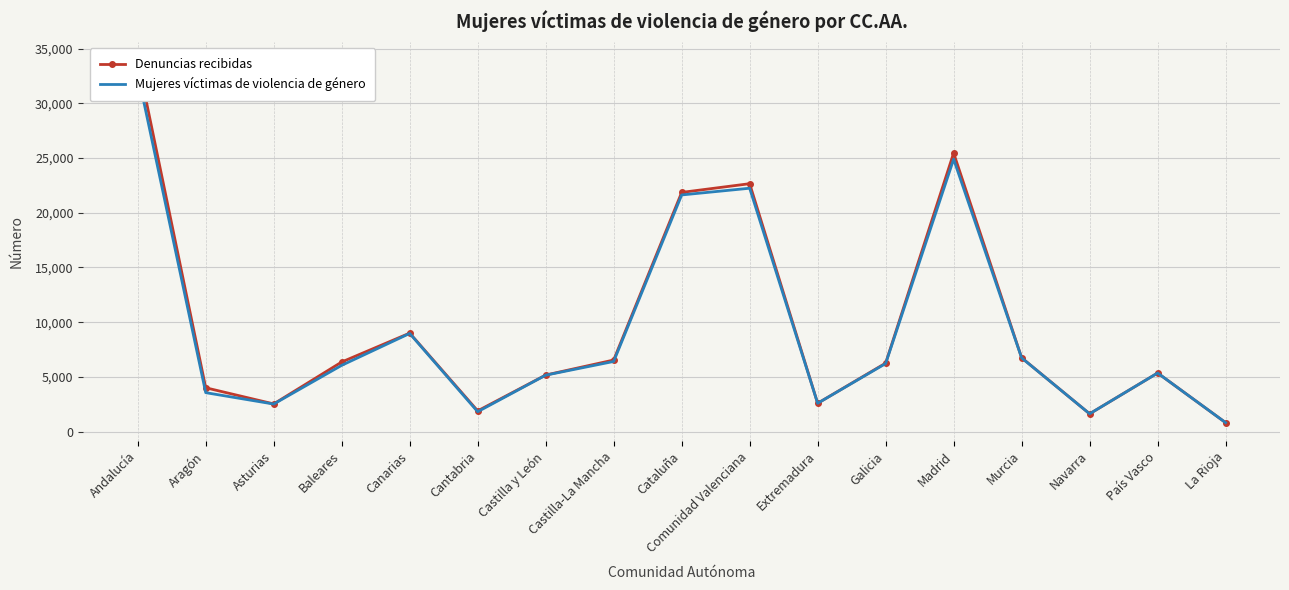

At which label does Denuncias recibidas reach its peak?

Andalucía